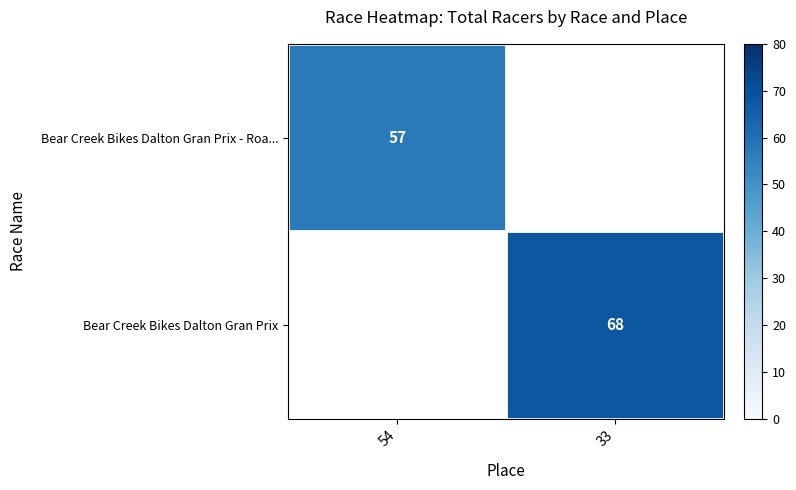

The value of Bear Creek Bikes Dalton Gran Prix - Roa... at 54 is 93. True or false?

False